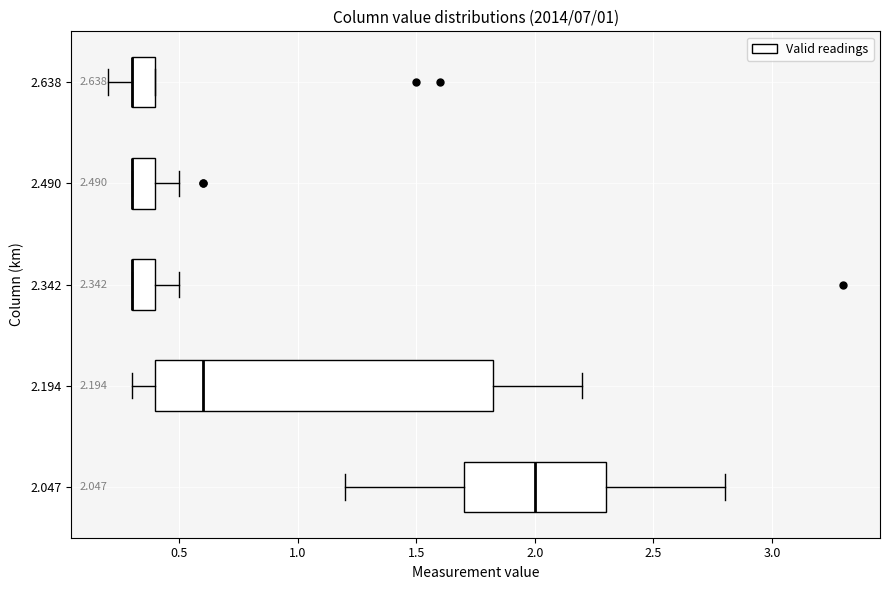

Comparing the boxes themselves (not the whiskers), which one is the widest?

2.194